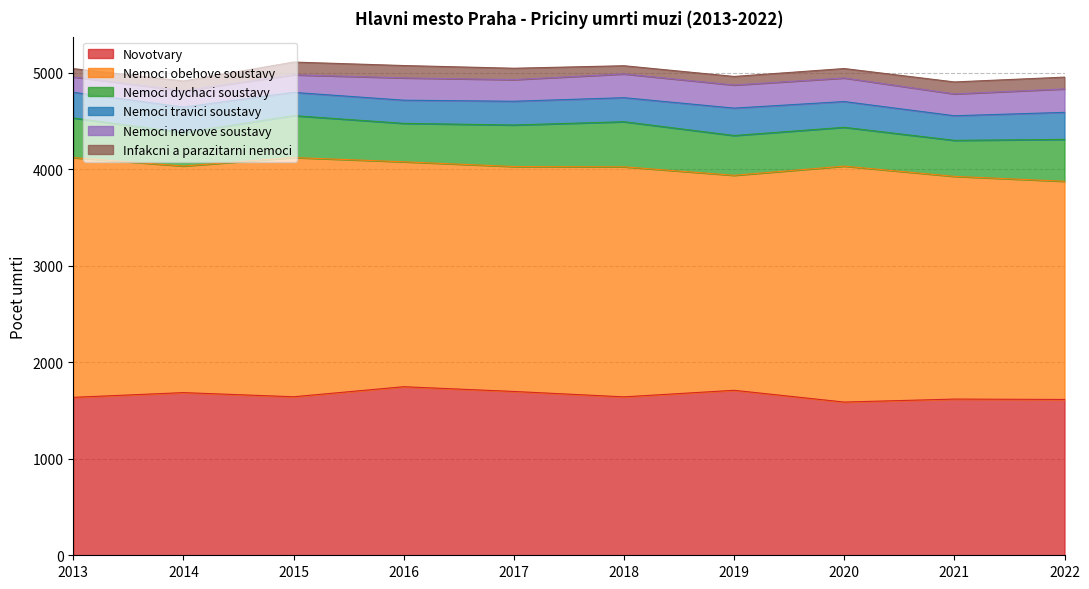

At which label does Nemoci travici soustavy reach its minimum?

2016